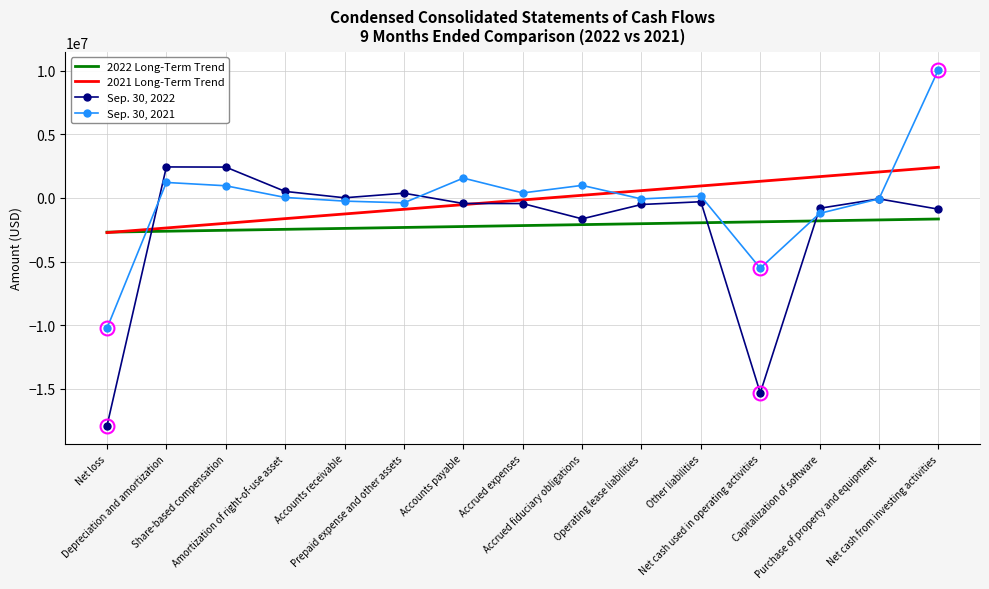

What is the highest value of the Sep. 30, 2021 series?

10105907.0